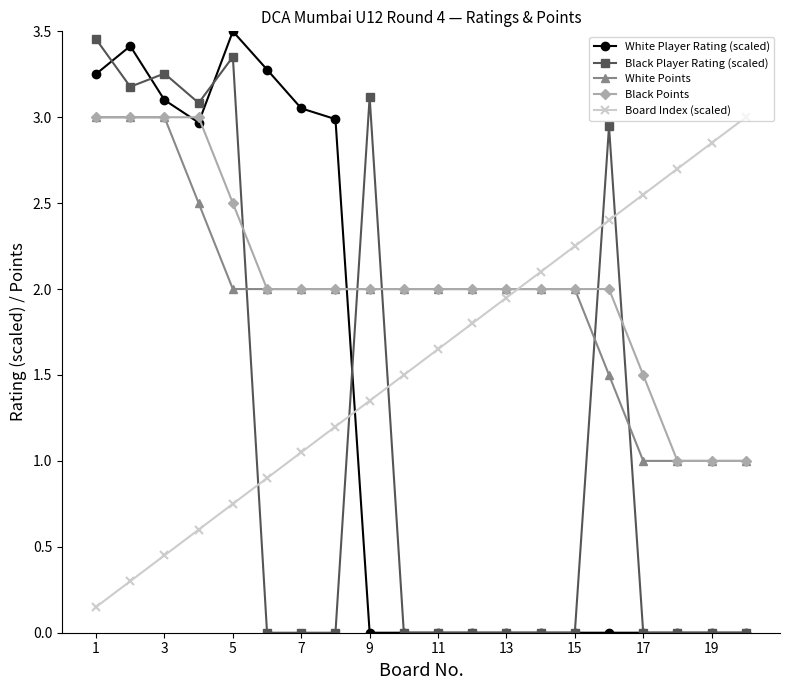

After their last crossing, which series has the higher values: Black Player Rating (scaled) or Black Points?

Black Points